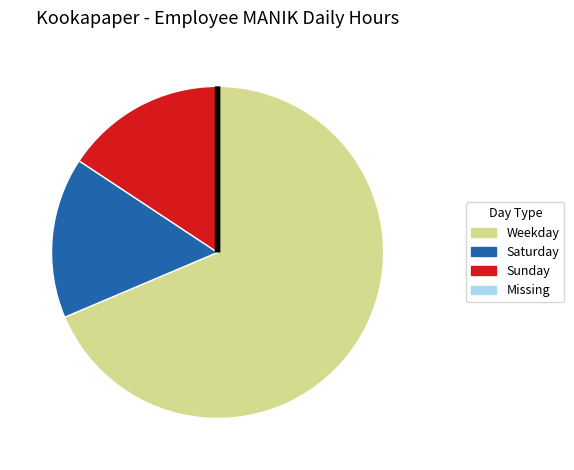

Is there any slice that represents more than half of the pie?

Yes